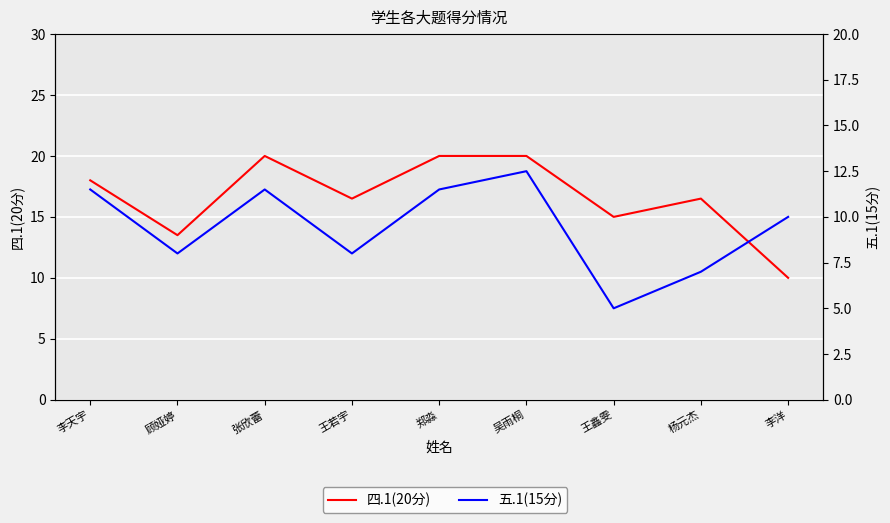

How many lines are shown in the chart?

2